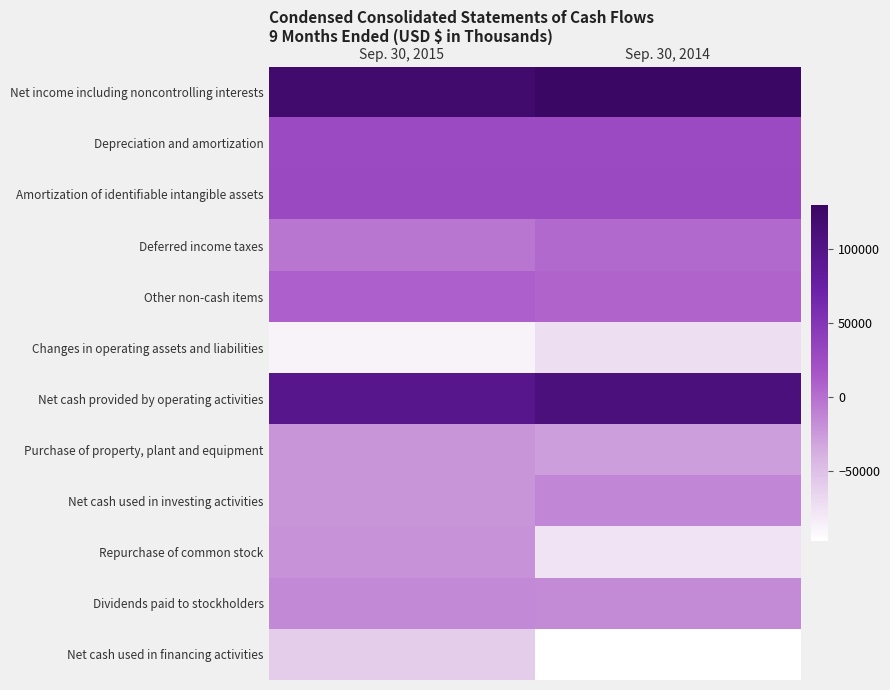

At which category is the sum across all series the highest?

Sep. 30, 2015